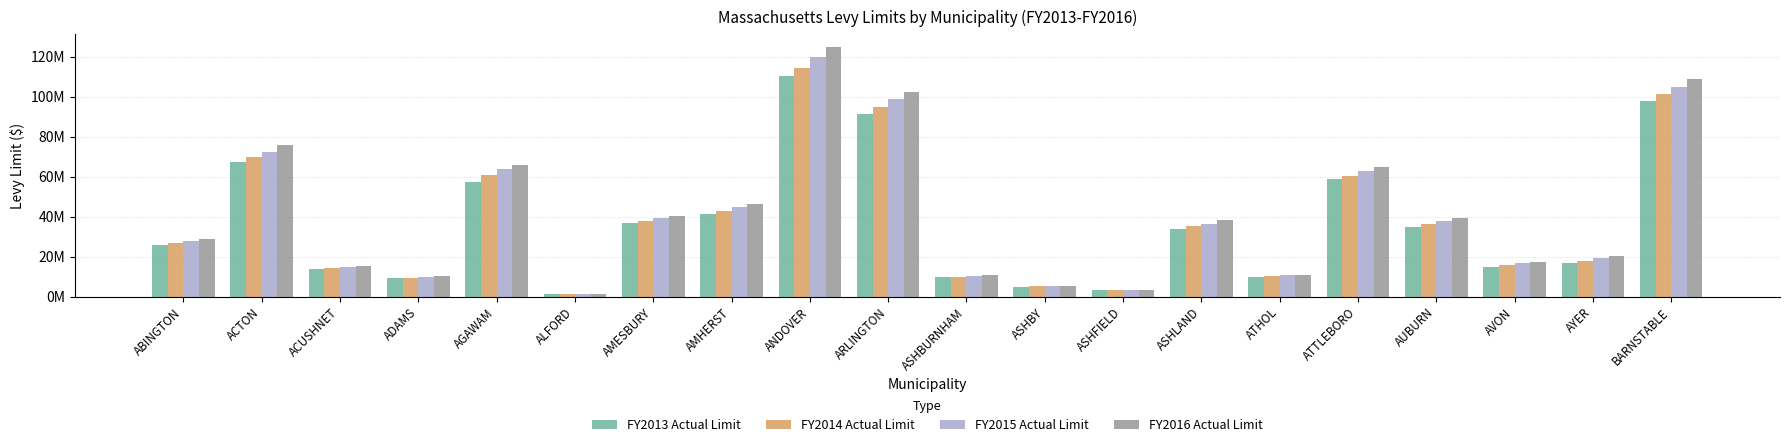

Rank the categories by FY2015 Actual Limit value from highest to lowest.

ANDOVER, BARNSTABLE, ARLINGTON, ACTON, AGAWAM, ATTLEBORO, AMHERST, AMESBURY, AUBURN, ASHLAND, ABINGTON, AYER, AVON, ACUSHNET, ATHOL, ASHBURNHAM, ADAMS, ASHBY, ASHFIELD, ALFORD